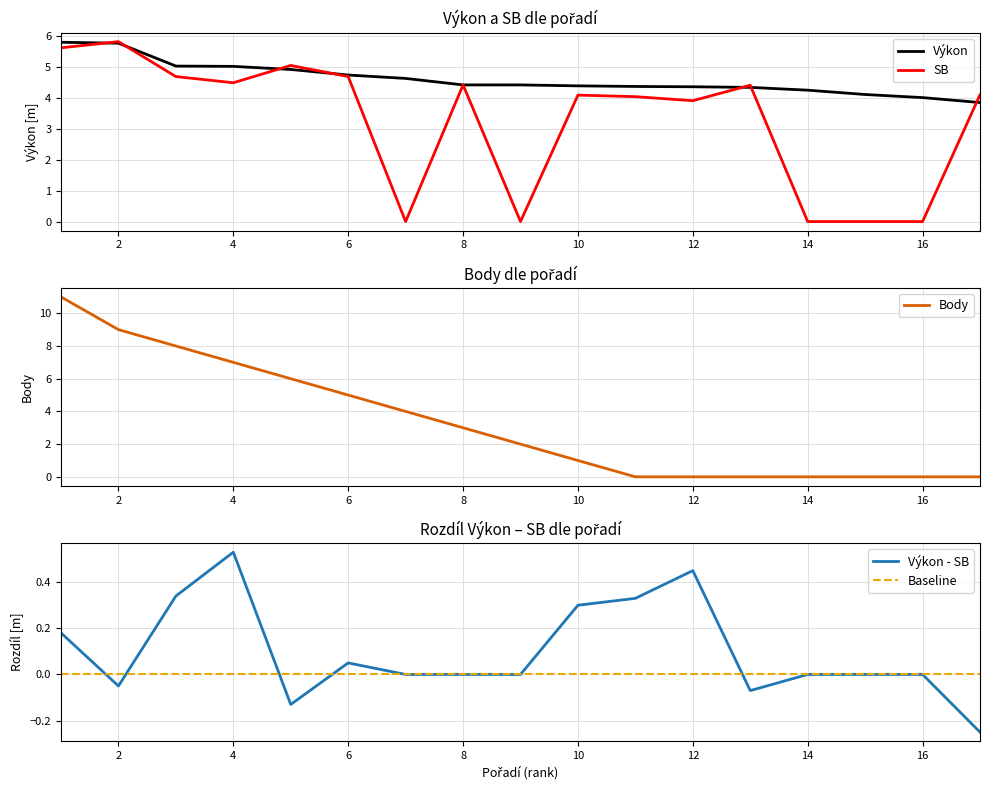

What is the difference between the maximum and second lowest values in the Výkon - SB series?

0.7